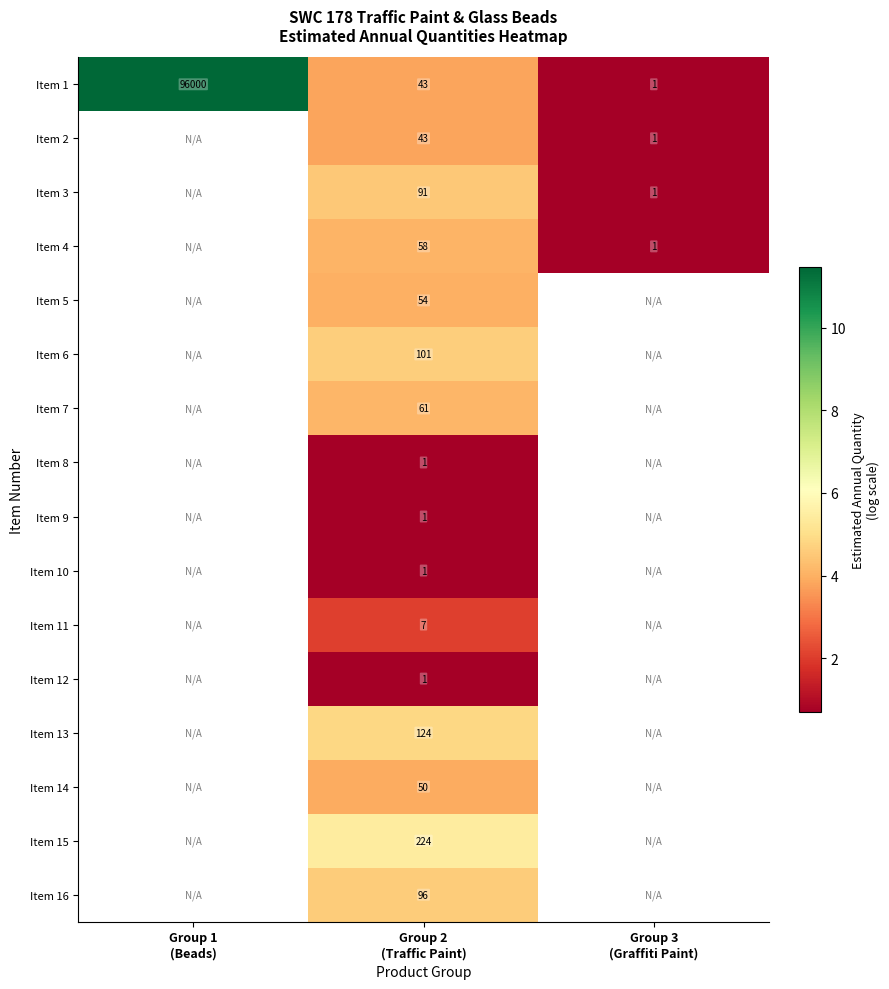

True or false: Item 8 has a value of 0.7 at Group 2 (Traffic Paint).

True